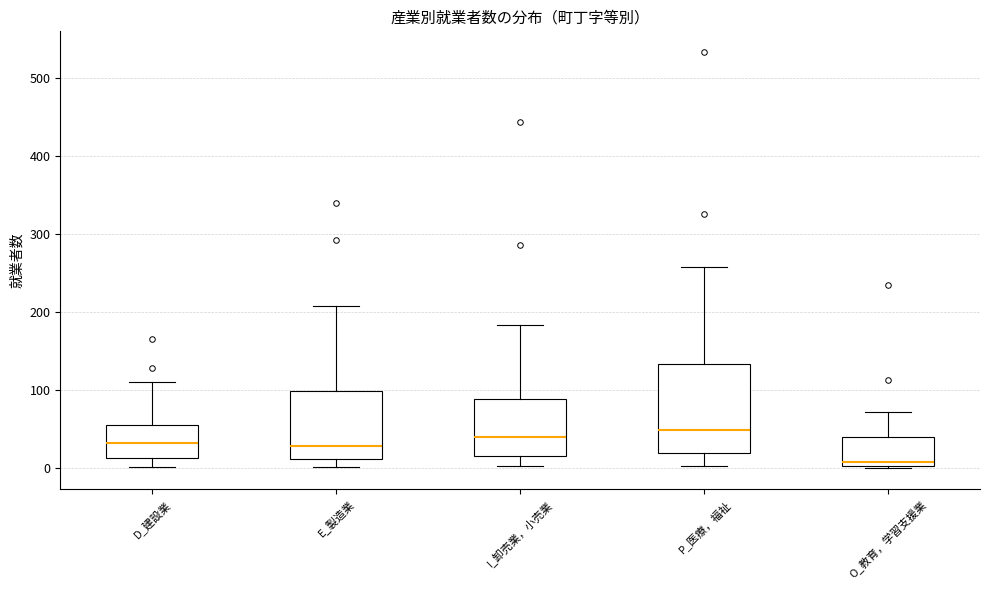

Where does the upper whisker of the box for I_卸売業，小売業 end on the y-axis? The values are not printed on the chart, so give them approximately, as read against the axis.

180